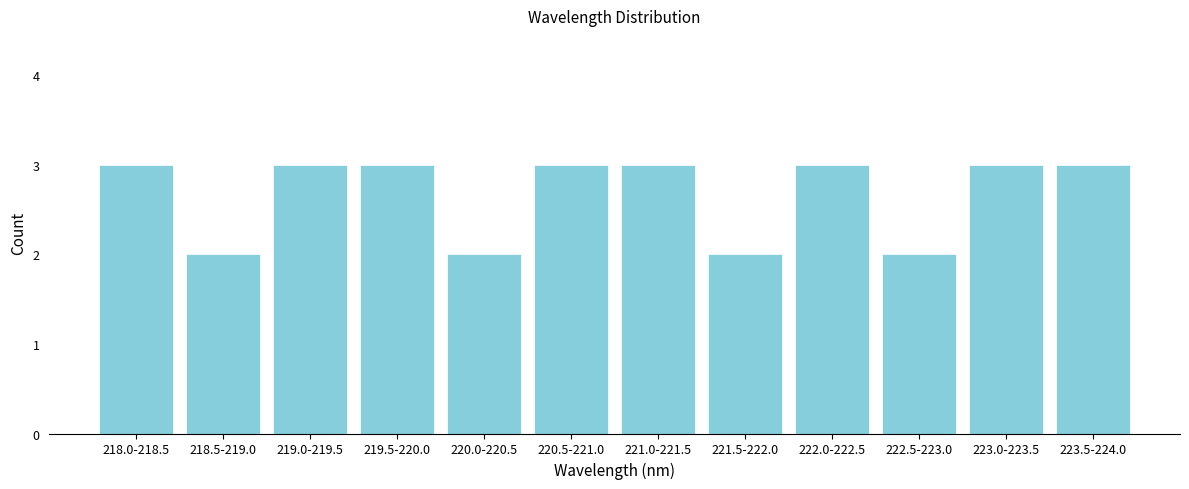

Reading right to left, what are all the values shown in this chart?

223.5-224.0=3	223.0-223.5=3	222.5-223.0=2	222.0-222.5=3	221.5-222.0=2	221.0-221.5=3	220.5-221.0=3	220.0-220.5=2	219.5-220.0=3	219.0-219.5=3	218.5-219.0=2	218.0-218.5=3